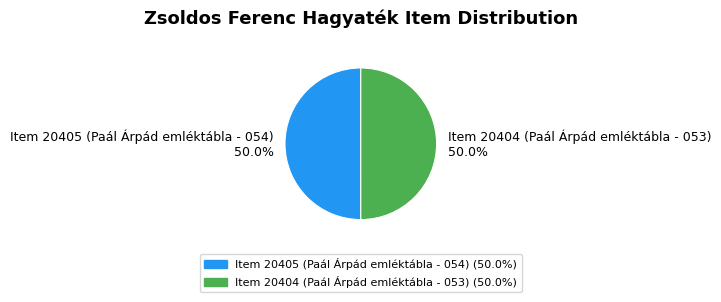

Count the number of slices in the pie.

2